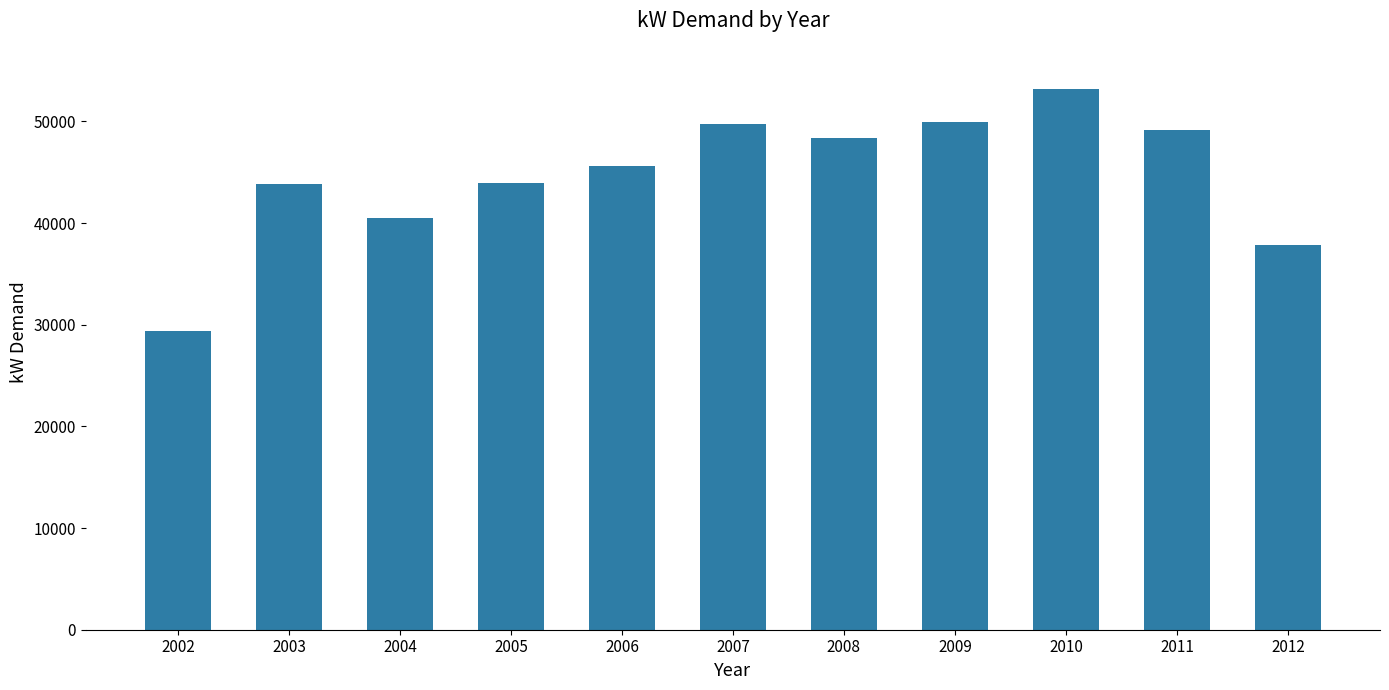

How many bars are there in total?

11